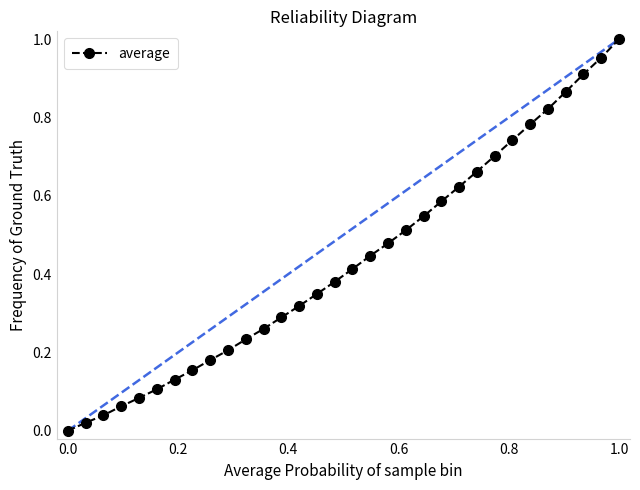

What is the sum of all values?

13.9